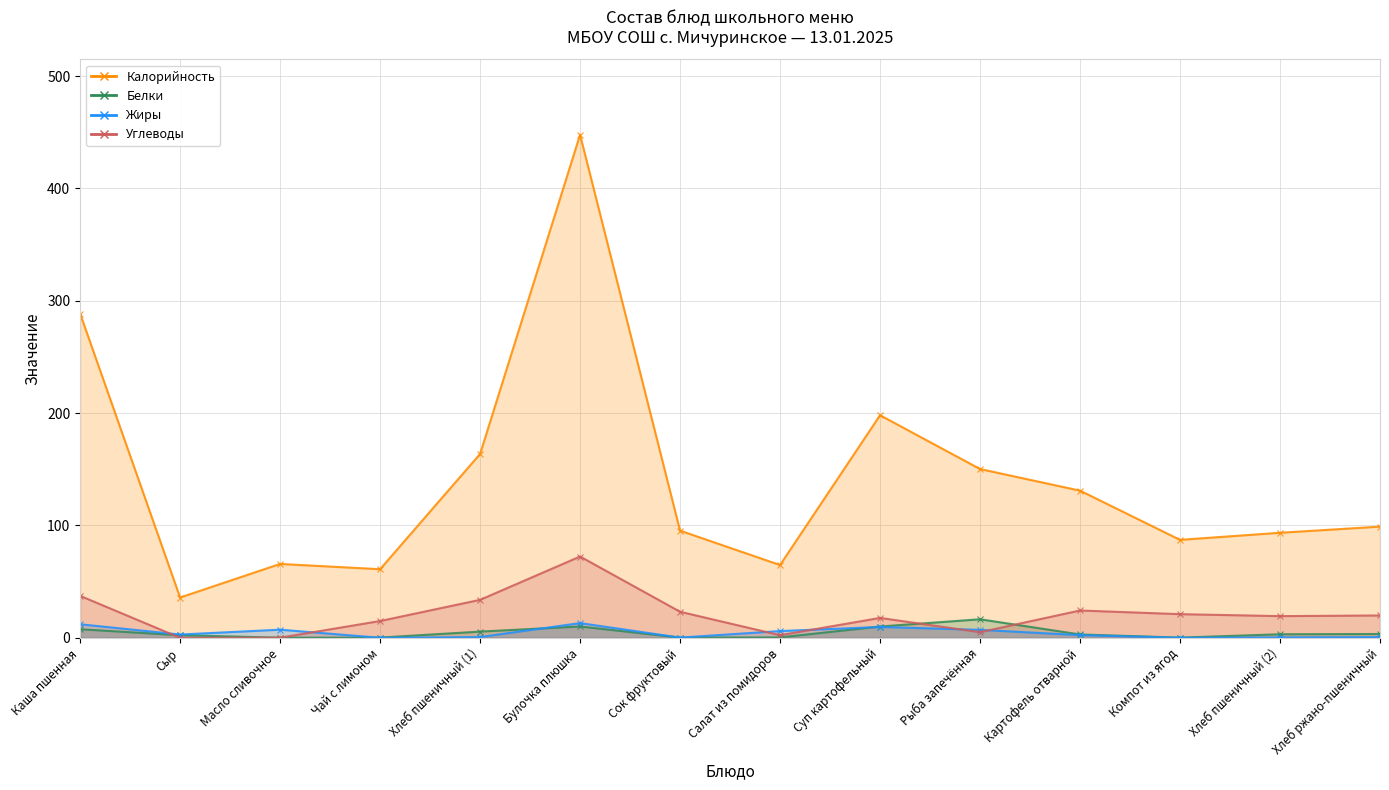

True or false: Углеводы and Калорийность intersect in this chart.

False